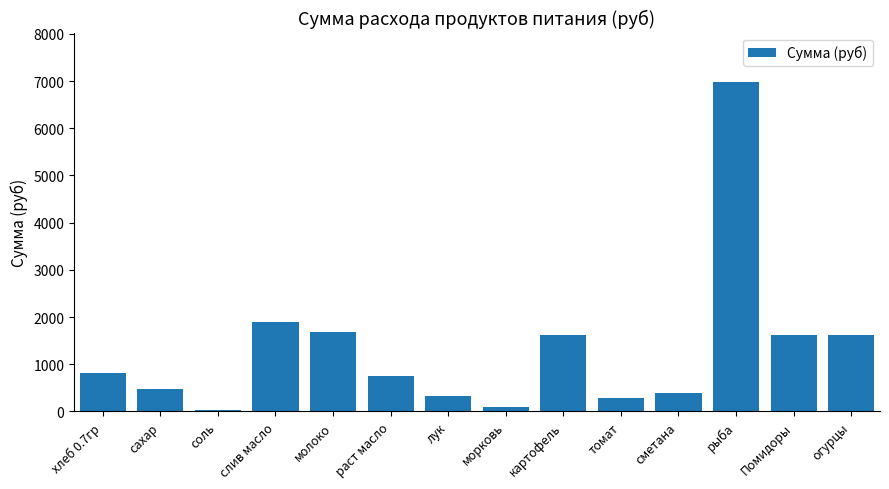

What is the label of the 4th bar from the left?

слив масло